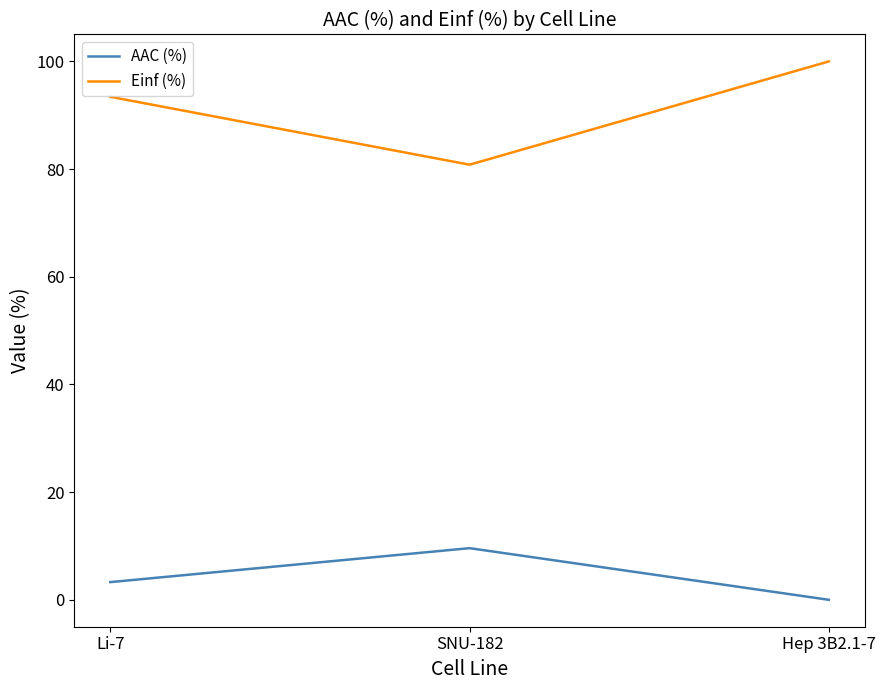

What is the total value across all series at SNU-182?

90.4